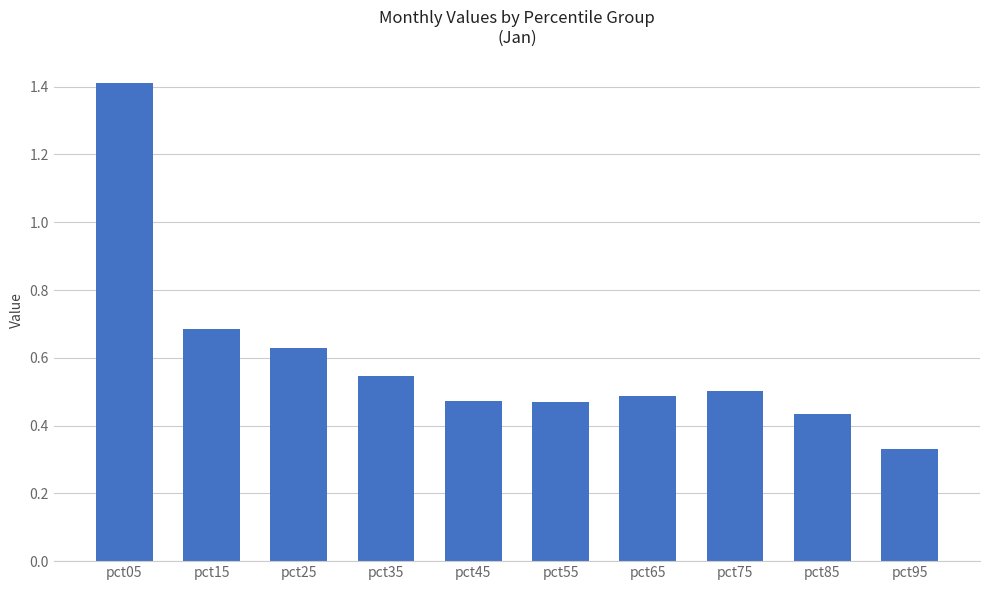

At which label is the value closest to 0?

pct95